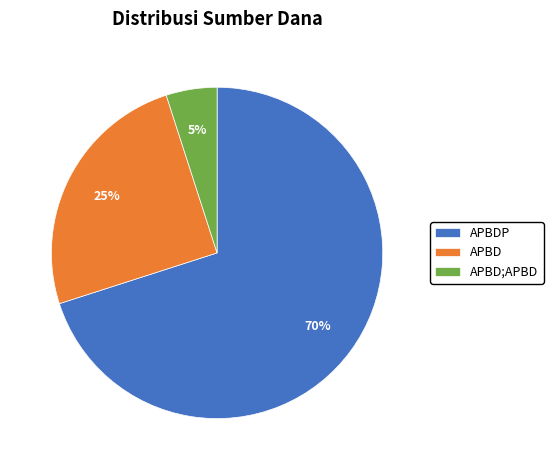

What percentage is the APBD;APBD slice, to the nearest percent?

5%